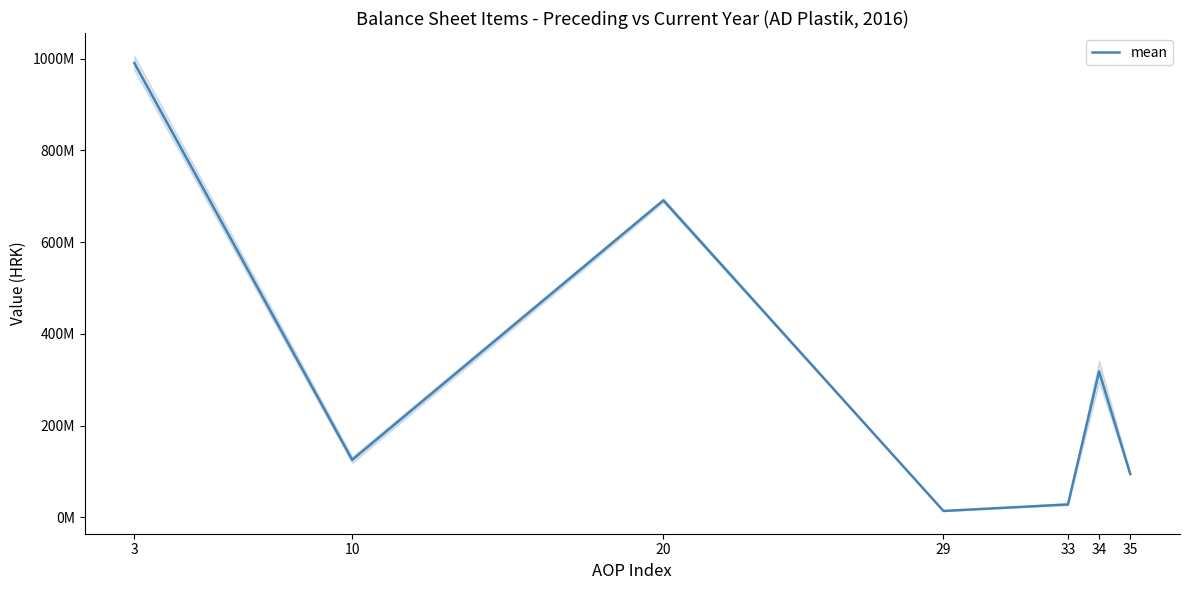

Which label corresponds to the largest value in the chart?

3